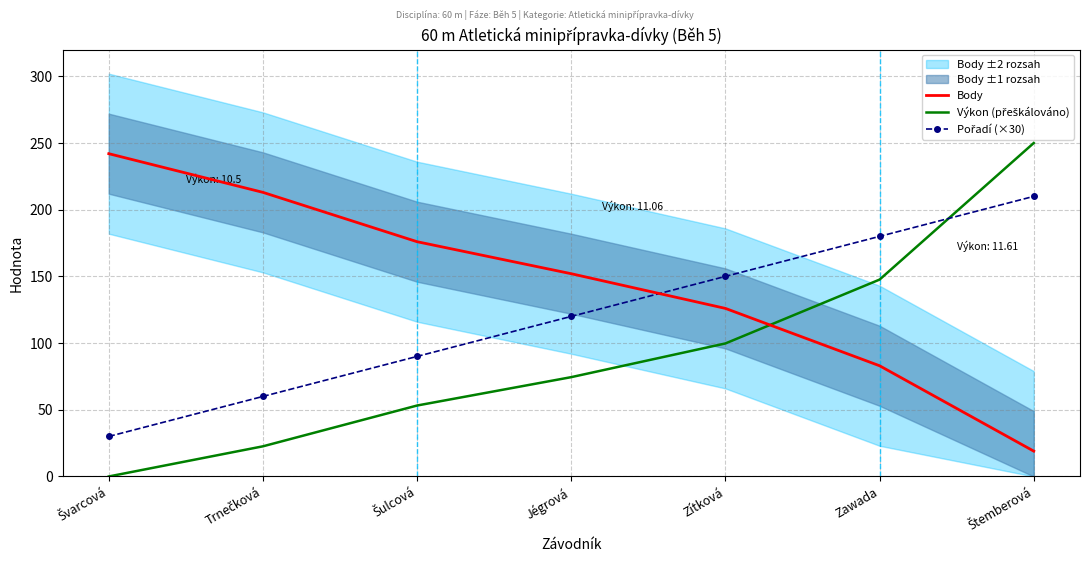

Which series ends up on top after the final intersection of Body and Pořadí (×30)?

Pořadí (×30)